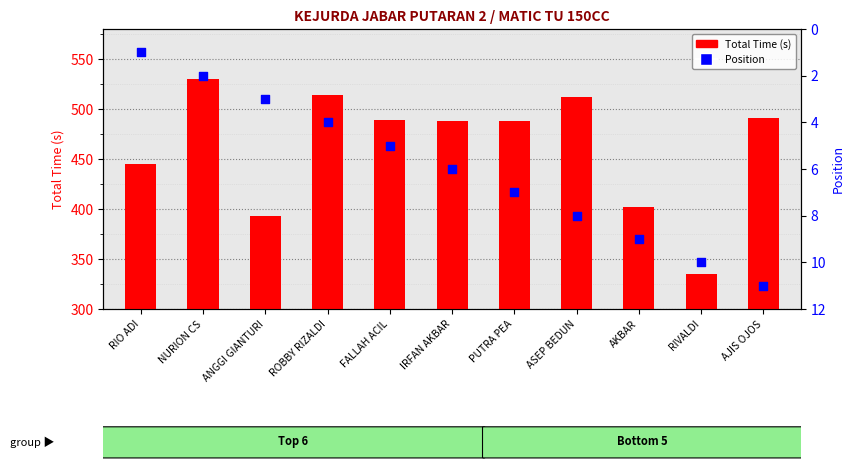

Which series has the widest spread of Y values?

Total Time